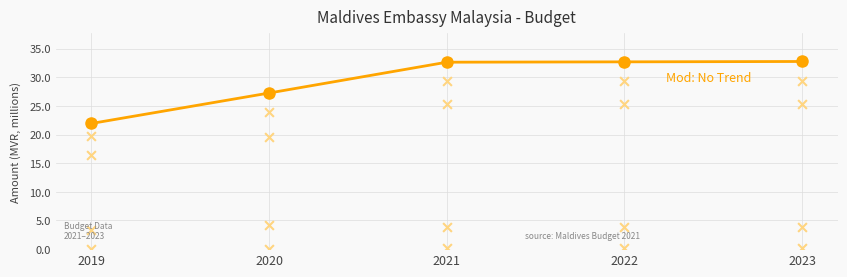

What is the change in value from 2019 to 2021?

+10.7